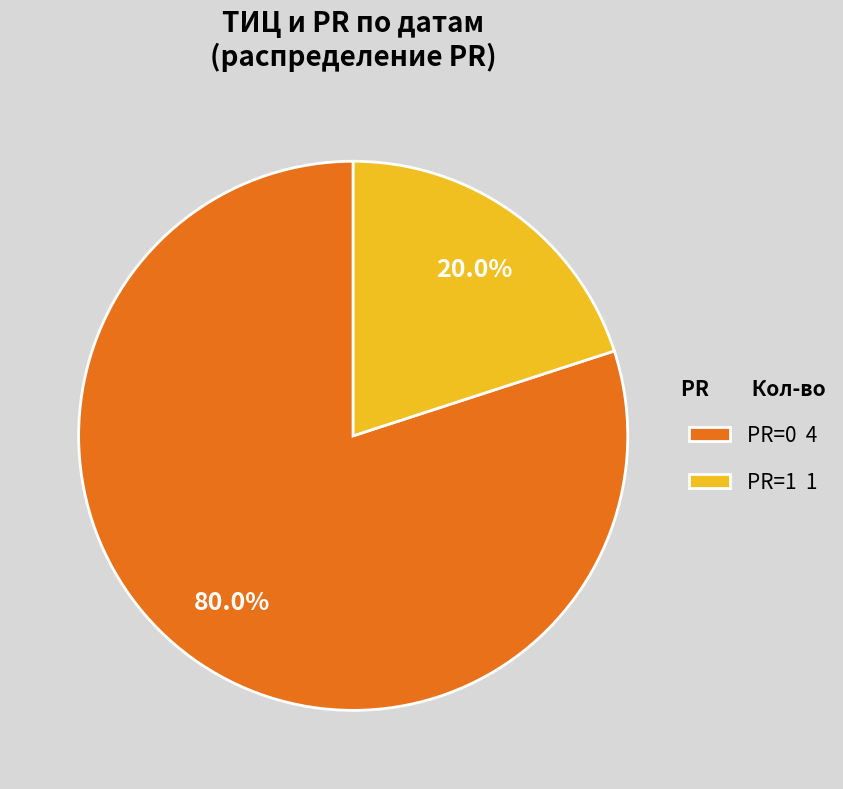

Is there a majority slice in this chart?

Yes